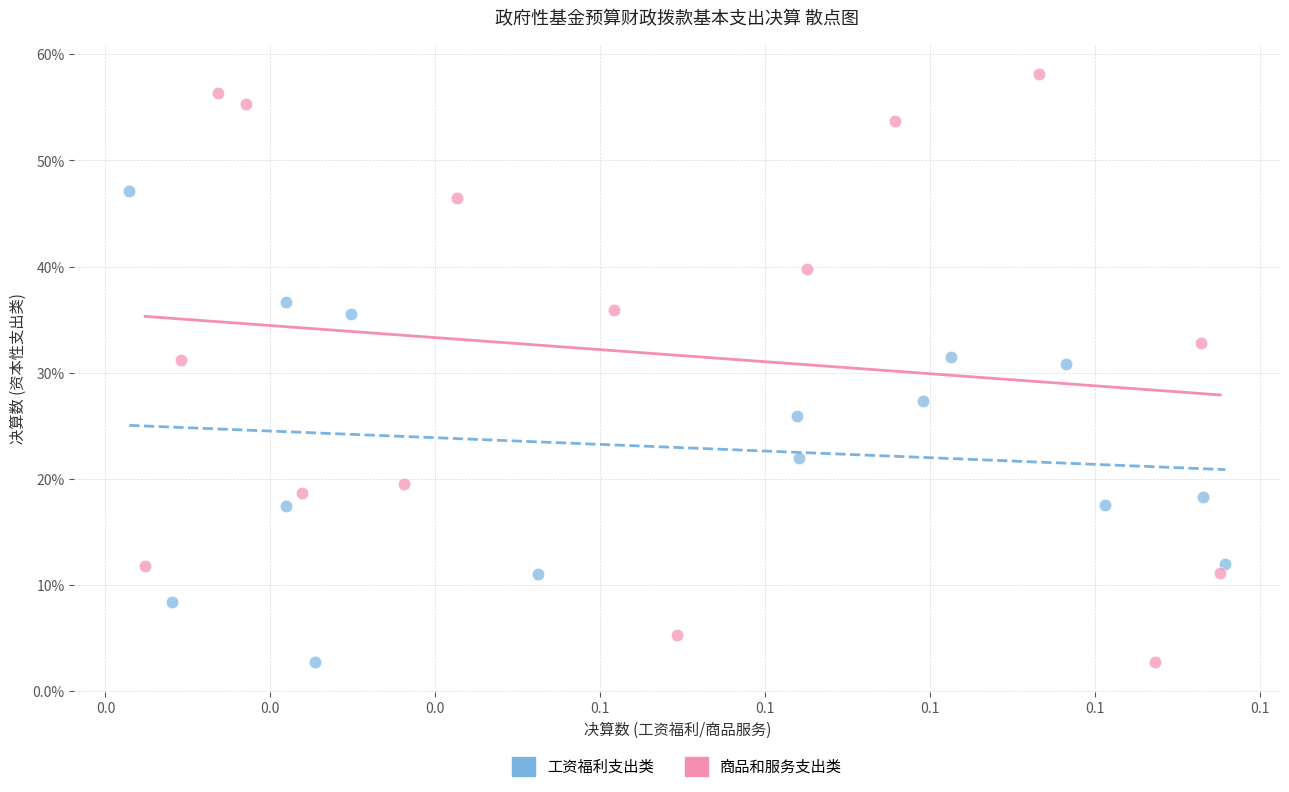

Which series has the largest Y range (max minus min)?

商品和服务支出类